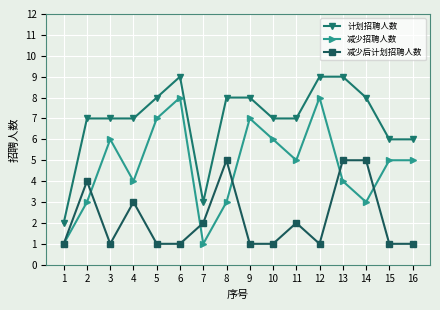

Is this an area chart (filled region under the line)?

No